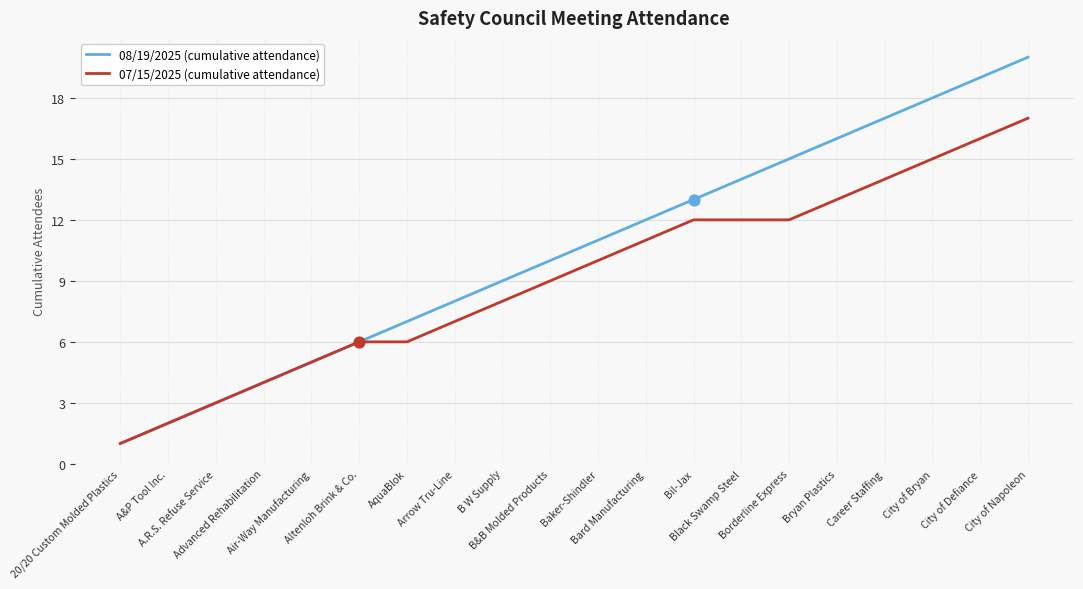

Which series has the largest range (max minus min)?

08/19/2025 (cumulative attendance)